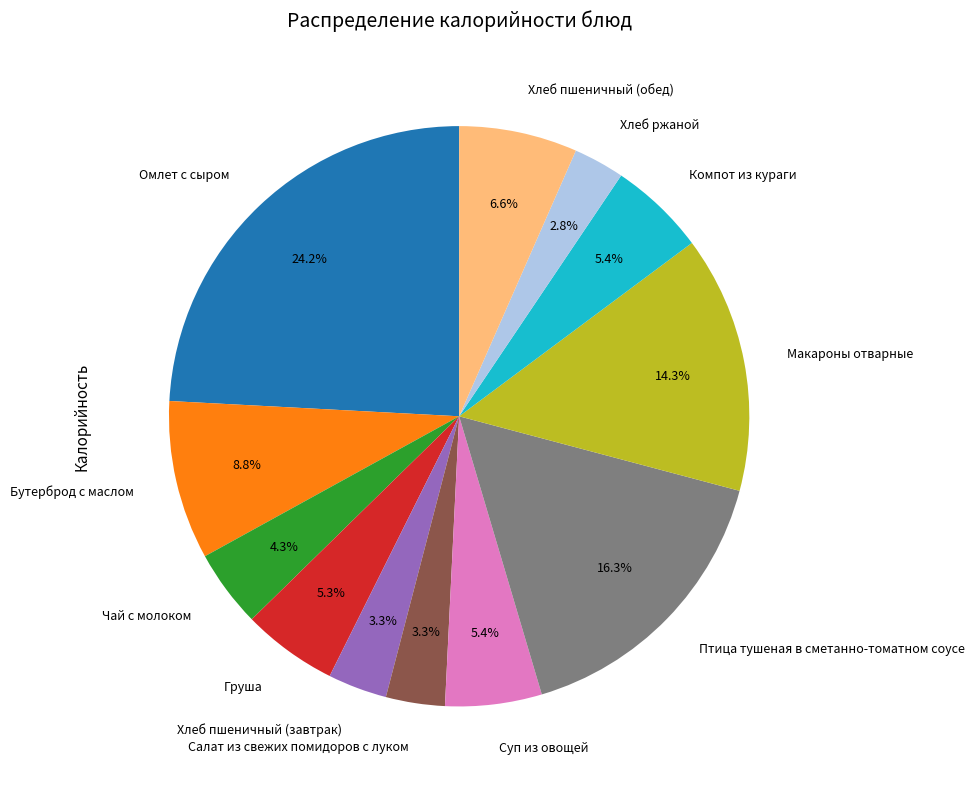

Is the sum of Хлеб ржаной and Салат из свежих помидоров с луком greater than half?

No